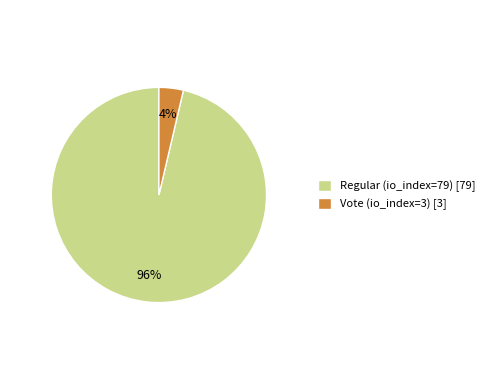

Between Regular (io_index=79) [79] and Vote (io_index=3) [3], which is larger?

Regular (io_index=79) [79]